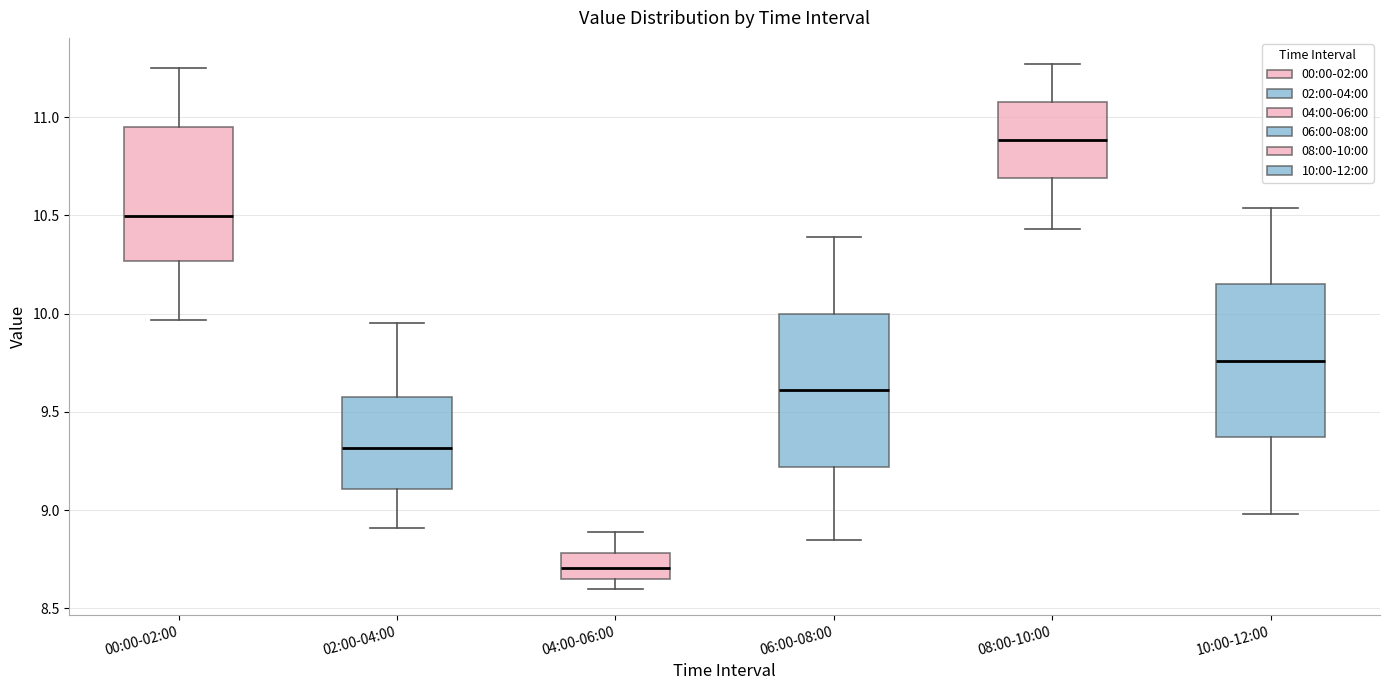

Where does the upper whisker of the box for 06:00-08:00 end on the y-axis? The values are not printed on the chart, so give them approximately, as read against the axis.

10.40